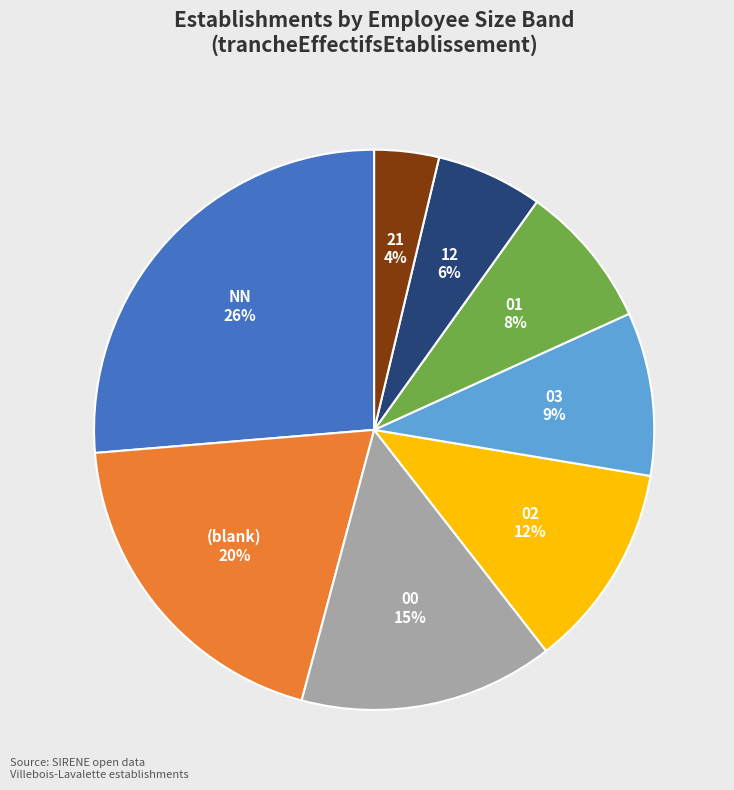

Is there a majority slice in this chart?

No